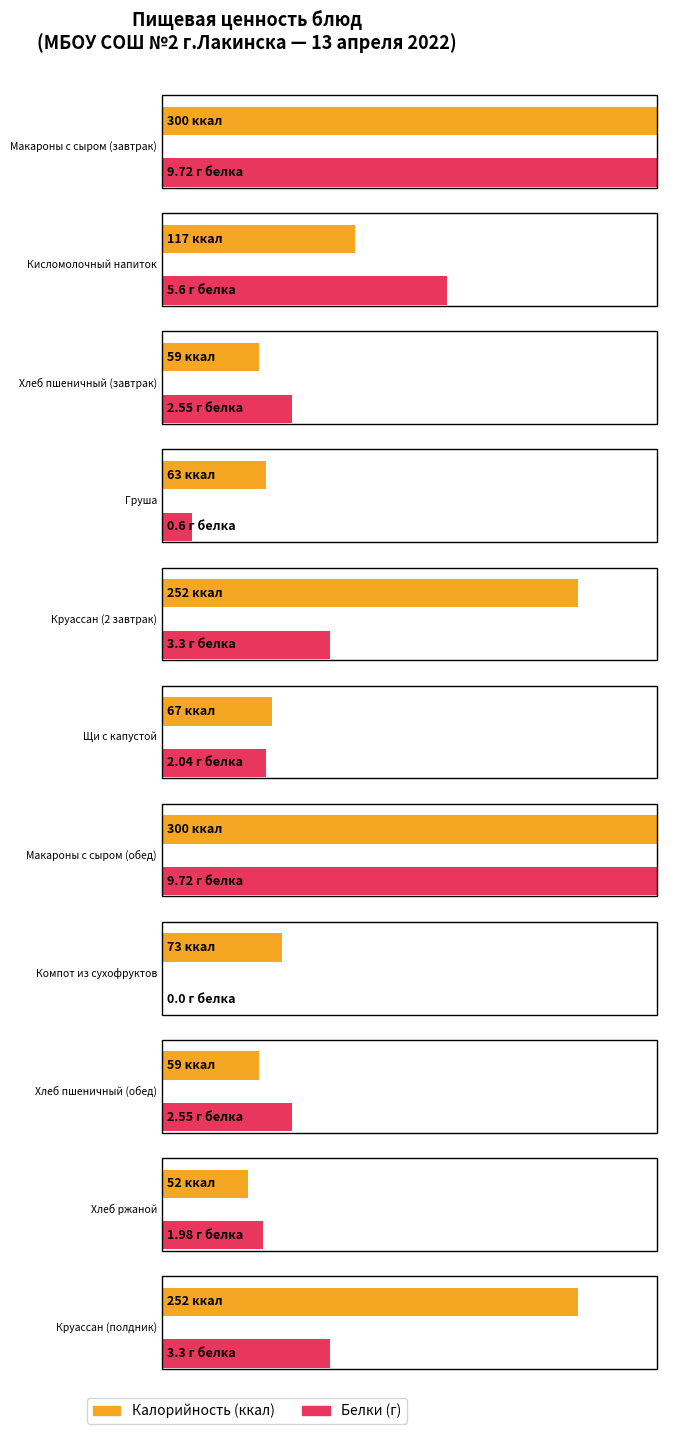

Rank the series by their average value, from highest to lowest.

Калорийность, Белки